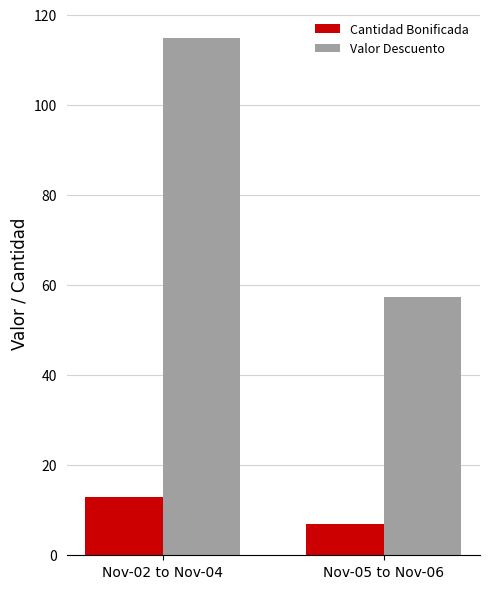

Rank the series by their average value, from highest to lowest.

Valor Descuento, Cantidad Bonificada